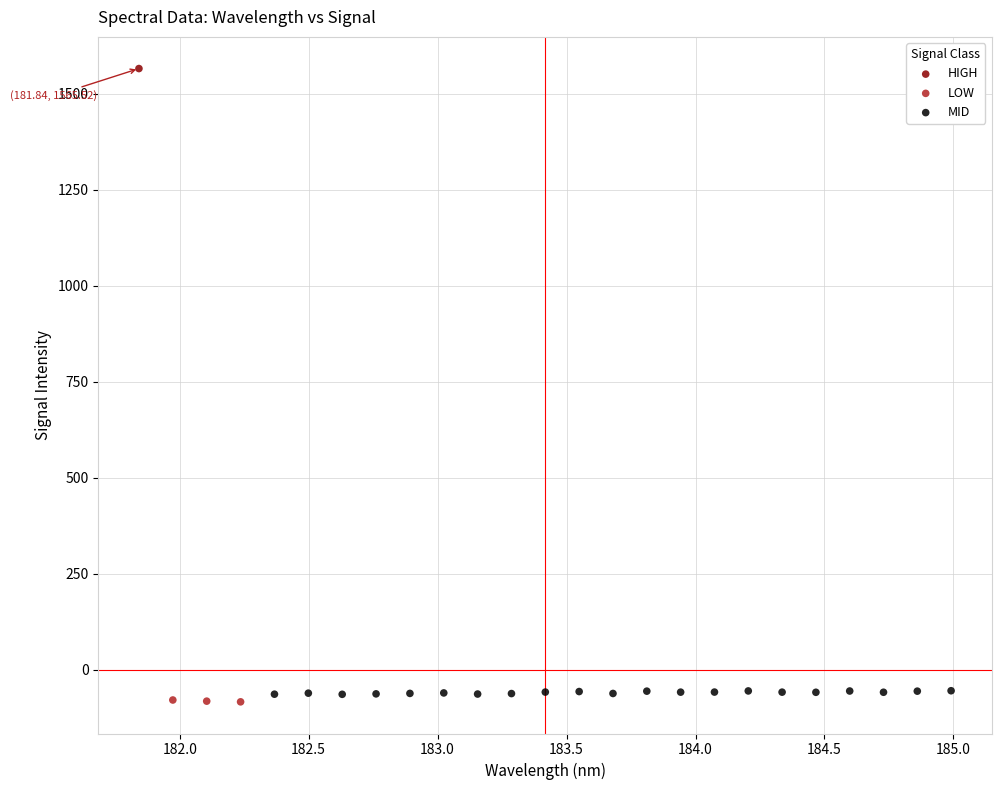

Which series contains the lowest Y value?

LOW